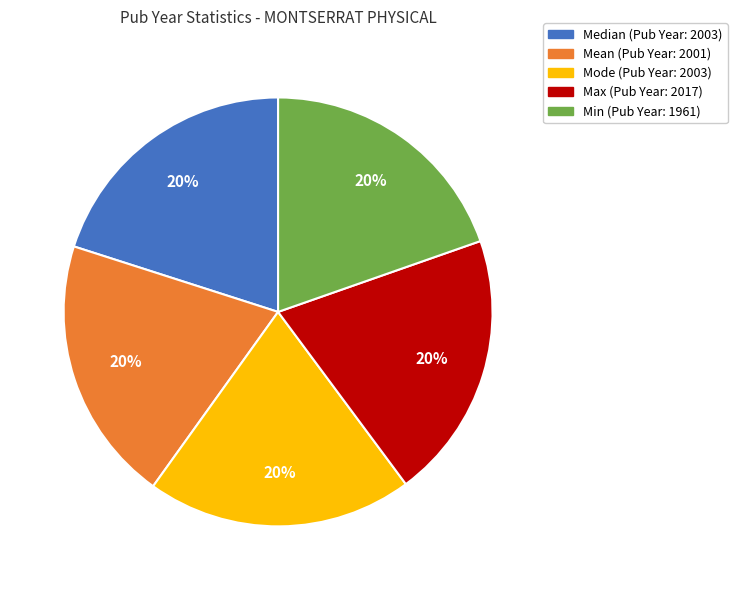

To the nearest percent, what percentage of the pie is Max?

20%